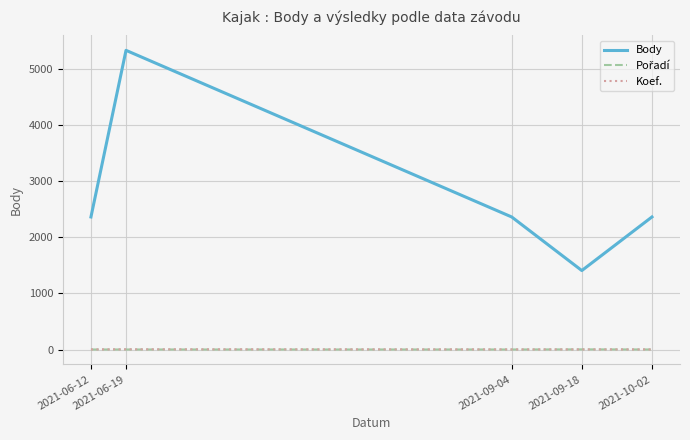

What is the highest value of the Body series?

5326